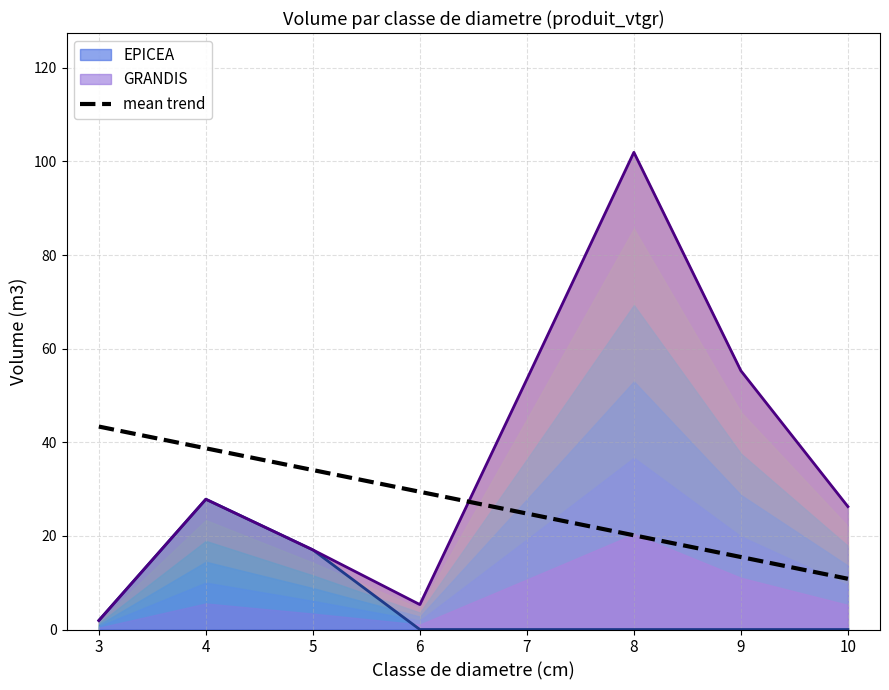

What is the approximate value at 7?

24.8